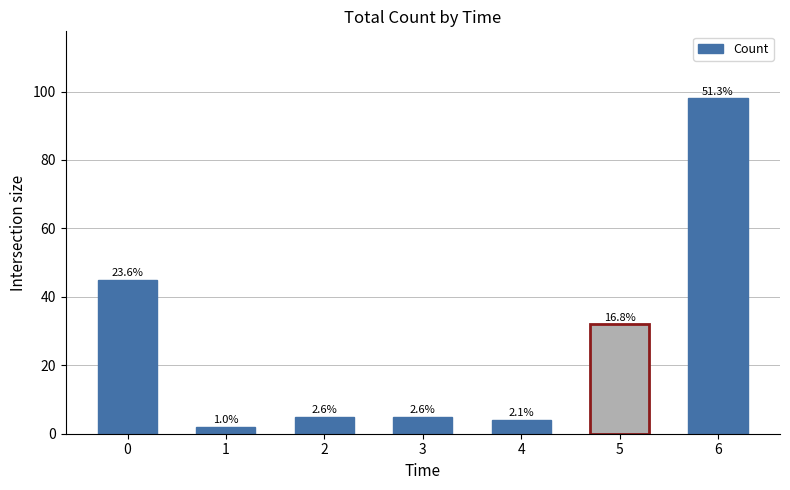

The chart shows a value of 1 at 1. True or false?

False